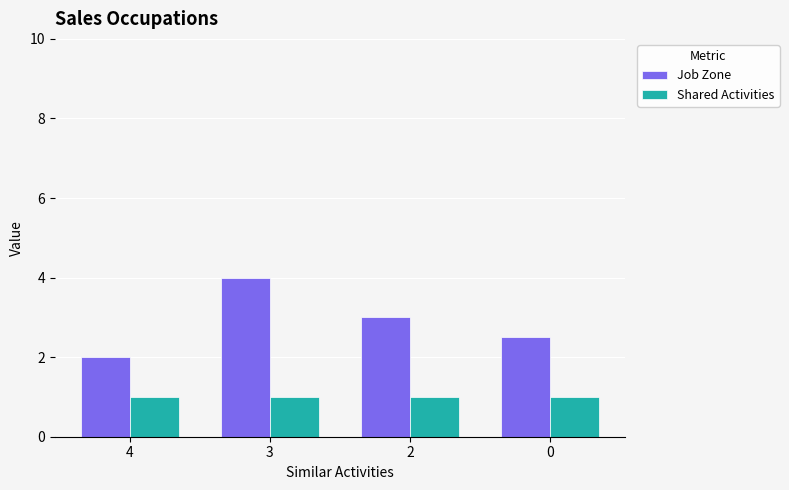

What is the difference between the maximum and minimum values in the Job Zone series?

2.0